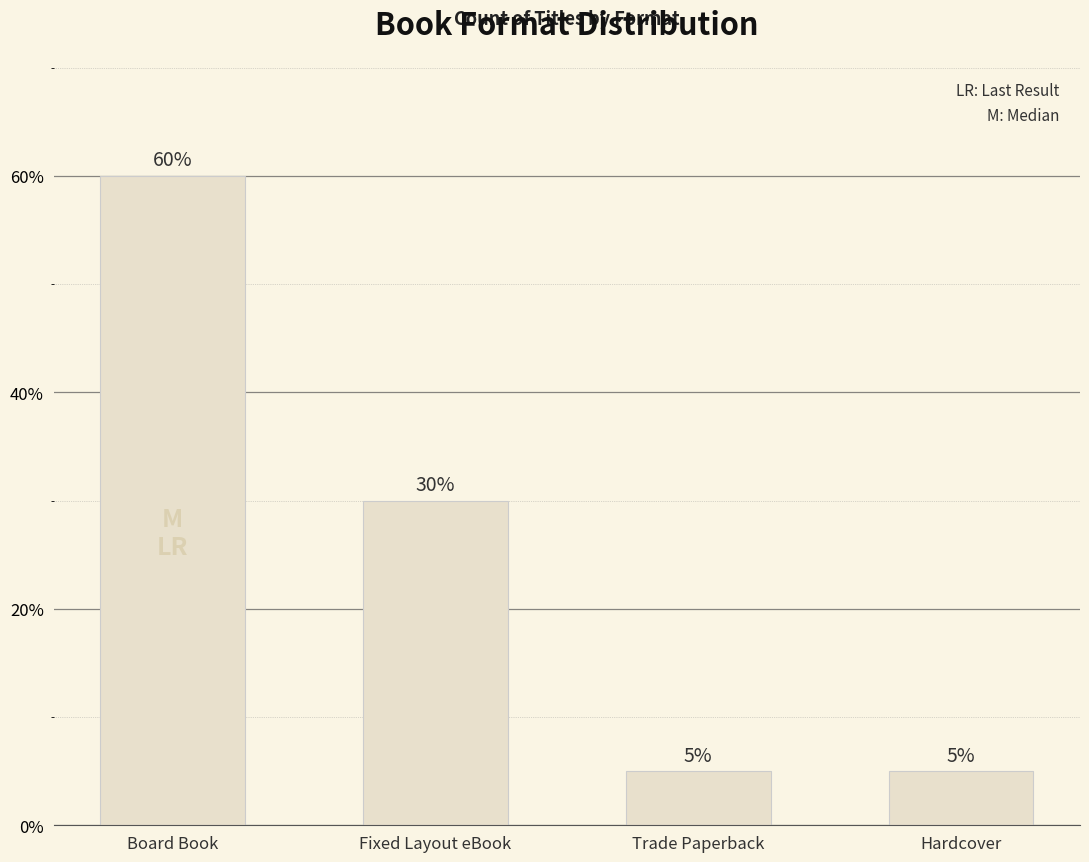

At which label is the value closest to 32?

Fixed Layout eBook